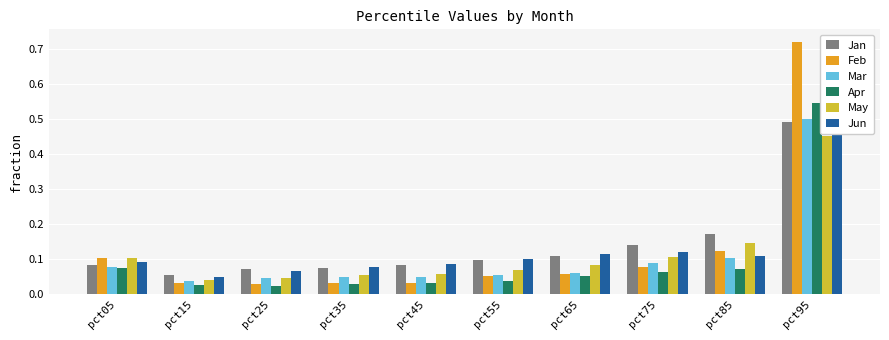

What is the highest value of the Mar series?

0.5